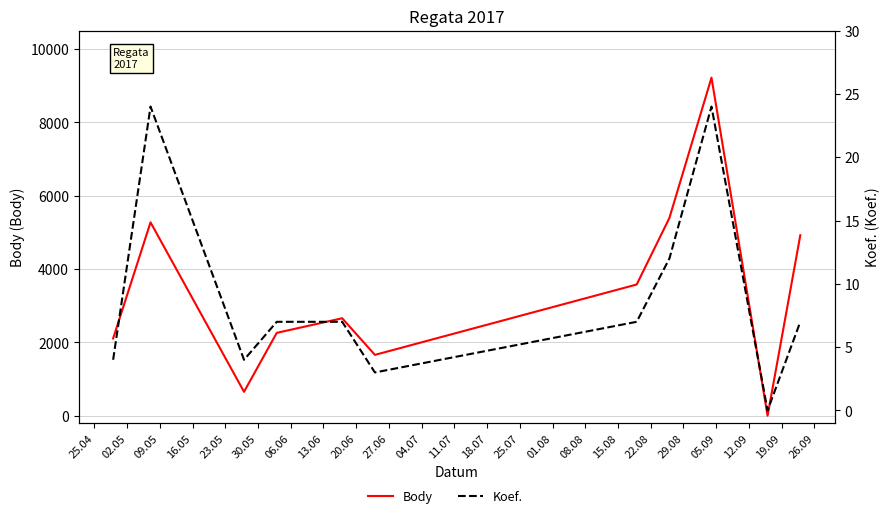

Between 02.05 and 30.05, which series saw the biggest shift?

Body